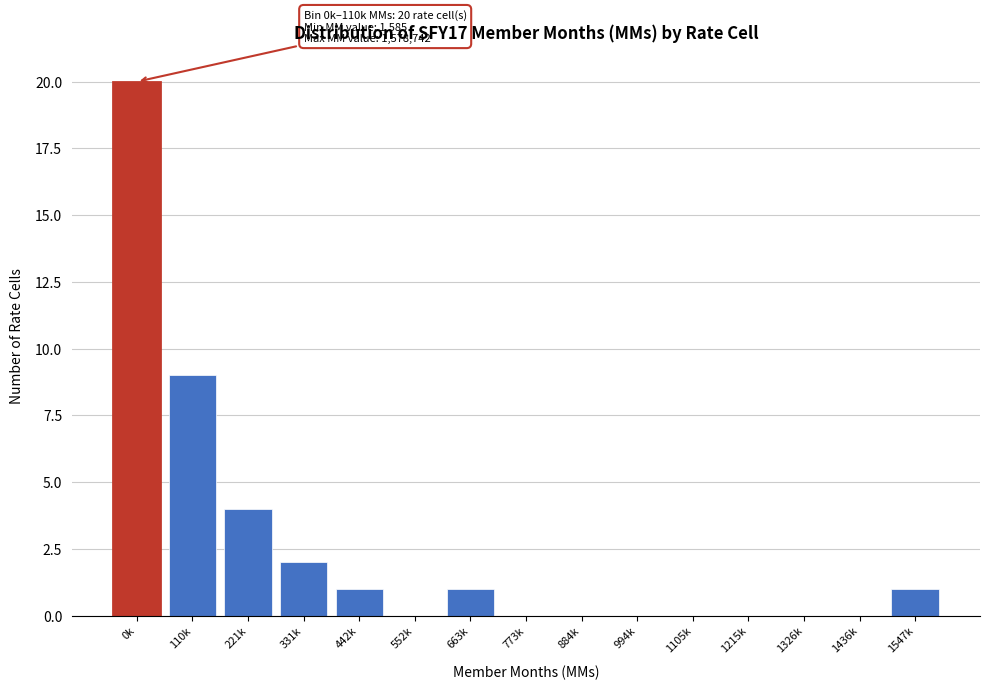

Reading right to left, transcribe all the data shown in this chart.

1547k=1	1436k=0	1326k=0	1215k=0	1105k=0	994k=0	884k=0	773k=0	663k=1	552k=0	442k=1	331k=2	221k=4	110k=9	0k=20